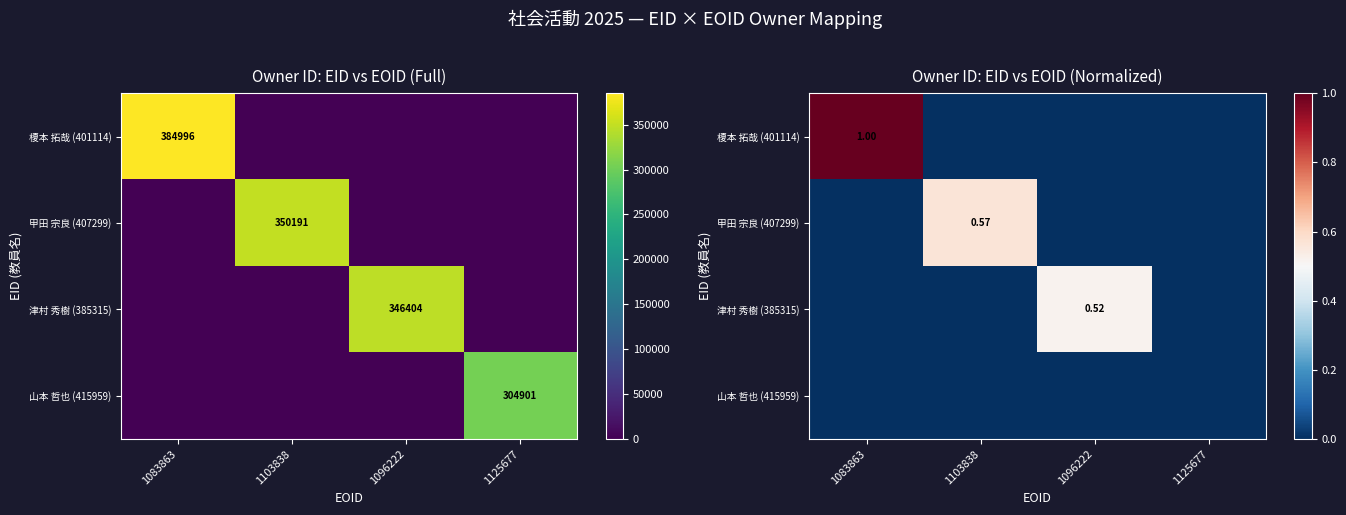

Count the number of data series in this chart.

4